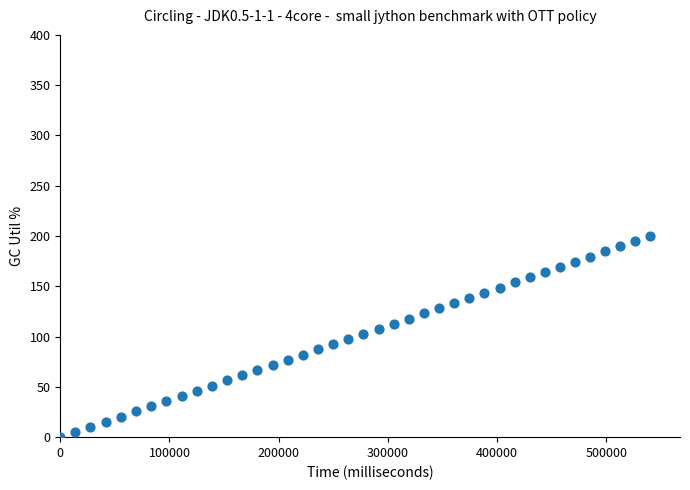

What is the range of X values (max minus min)?

540510.0